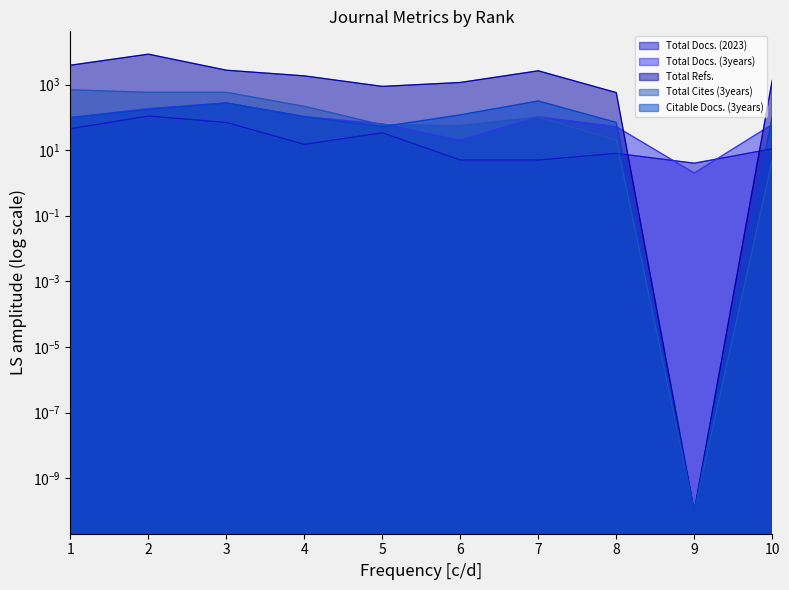

List the labels in order of Total Docs. (2023) value, largest first.

2, 3, 1, 5, 4, 10, 8, 6, 7, 9